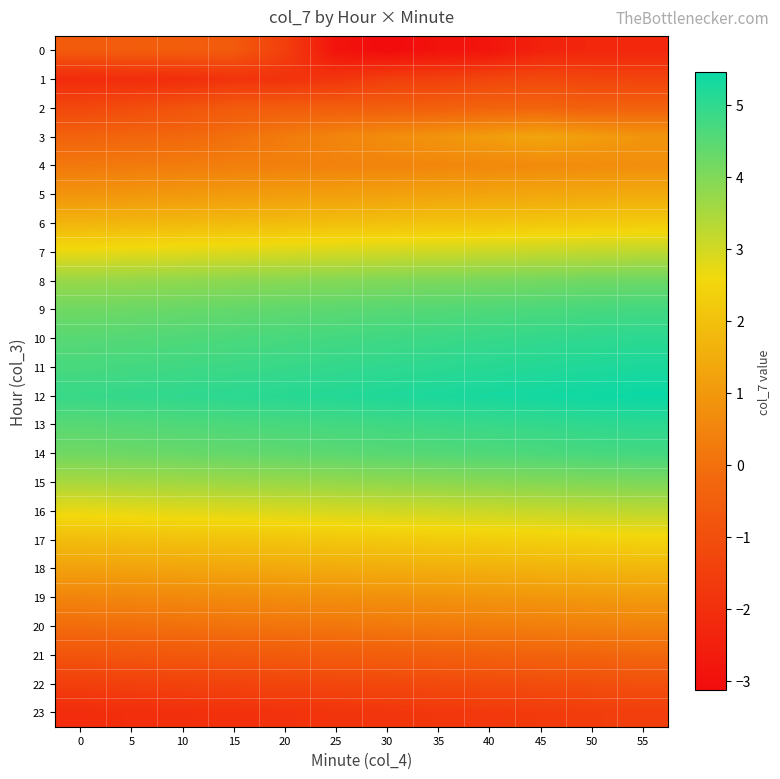

What is the spread (max minus min) of values at 45?

7.8